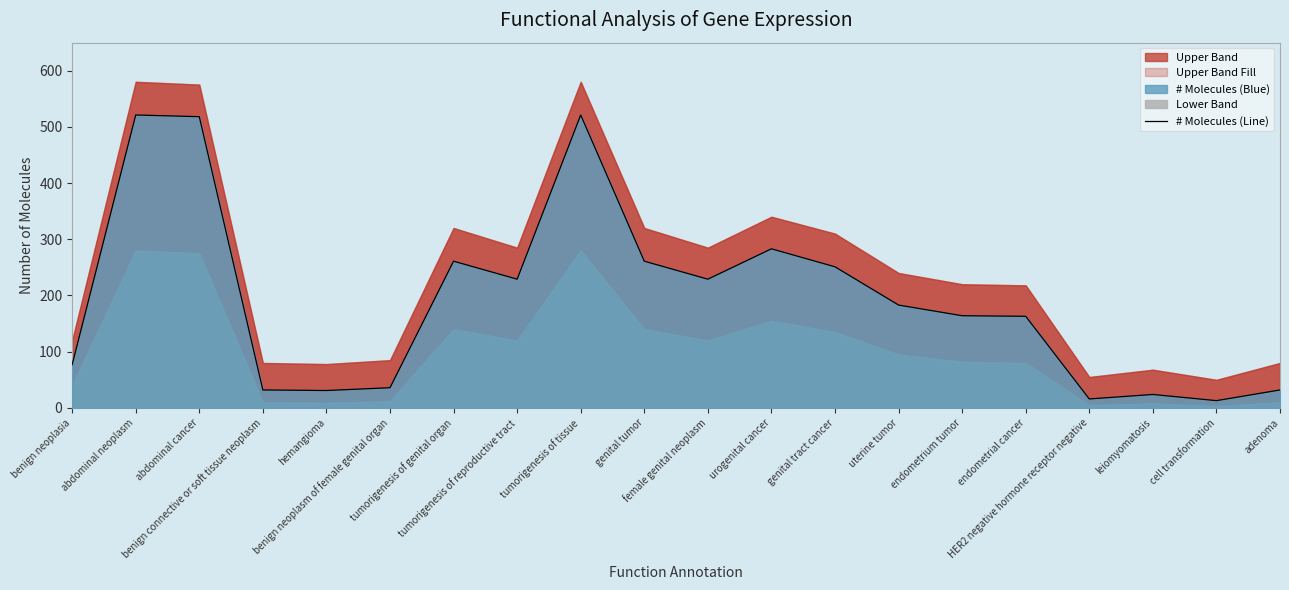

What is the change in value from tumorigenesis of reproductive tract to genital tract cancer?

+22